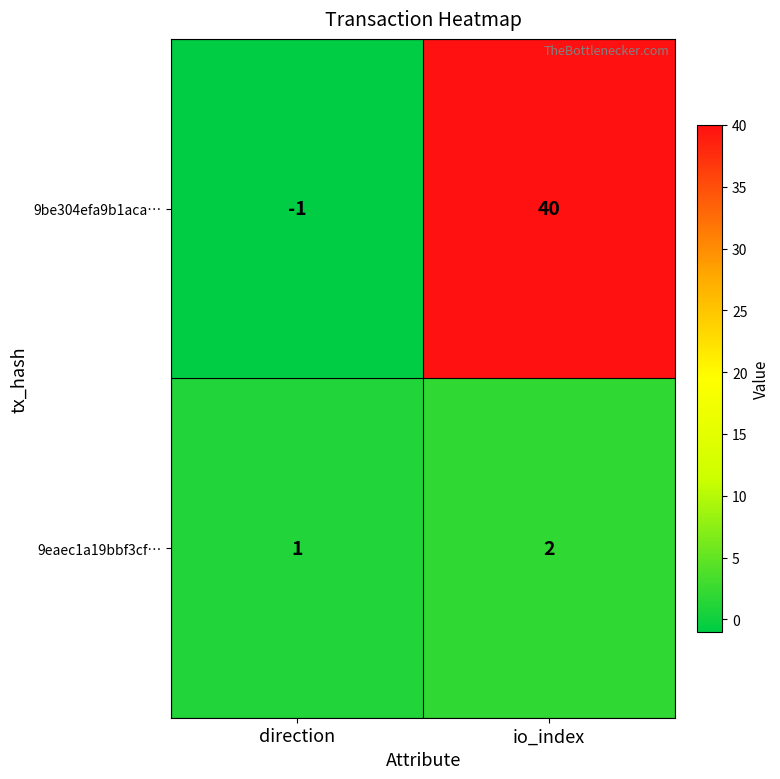

What is the highest value of the 9be304efa9b1aca… series?

40